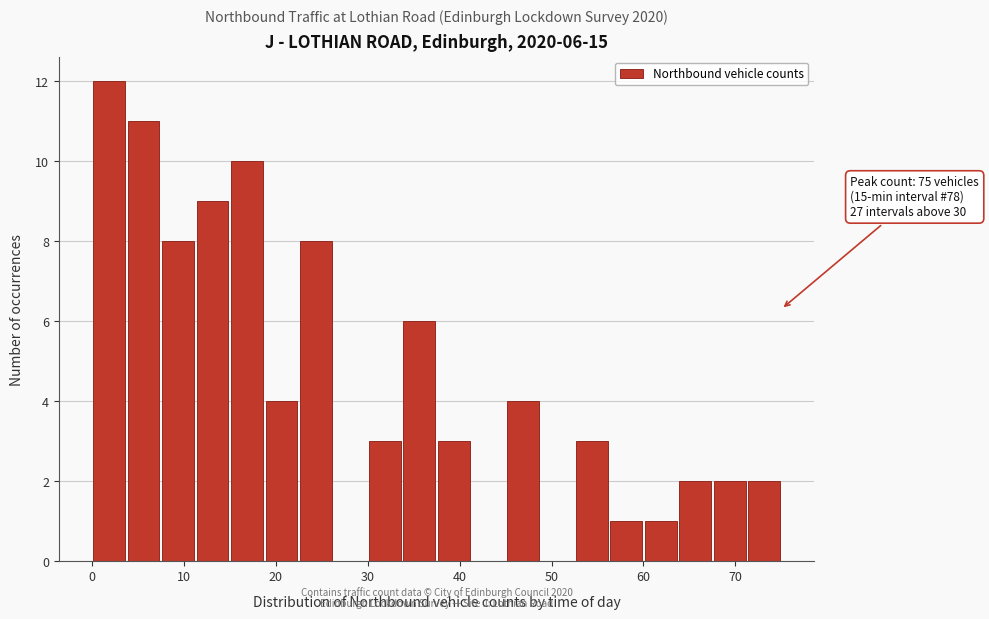

Read against the x-axis, roughly where is the centre of the tallest bar?

2